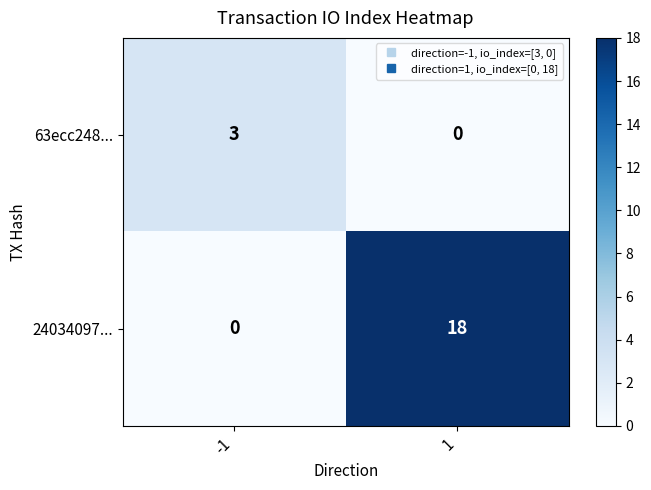

The 24034097... series shows 0 at -1. True or false?

True